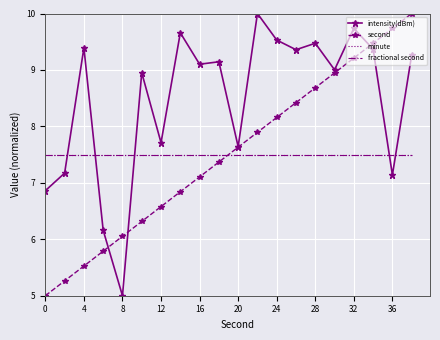

How many data points in second are less than 7?

8